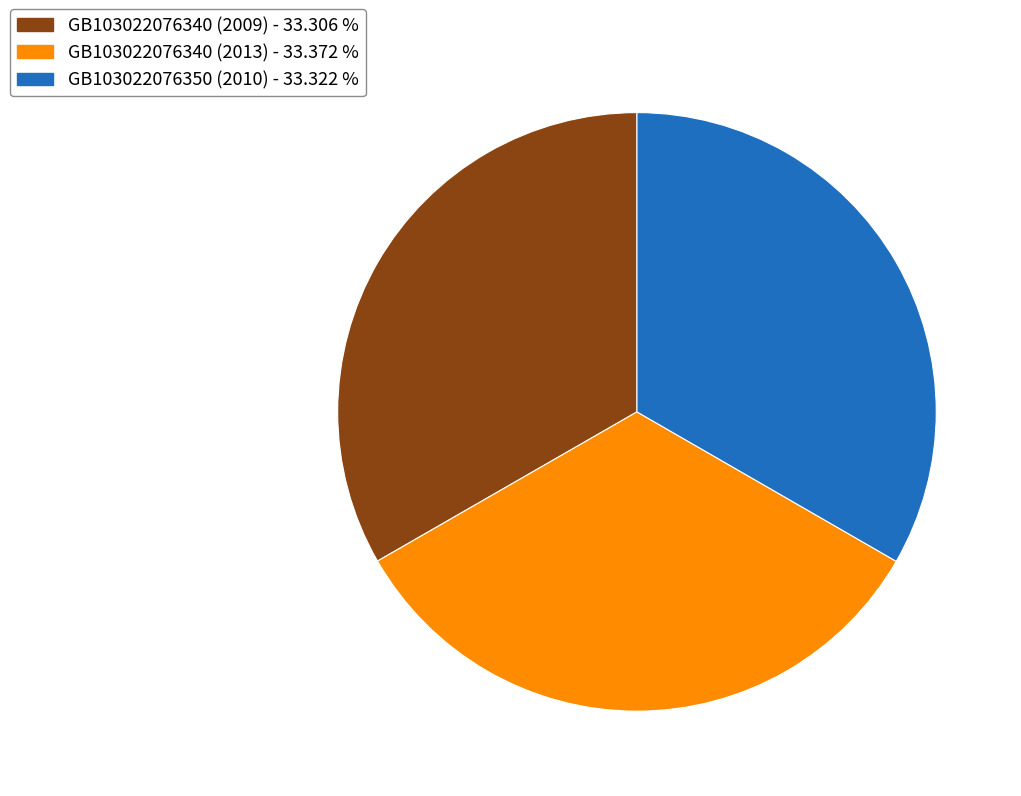

Is the sum of GB103022076340 (2013) - 33.372 % and GB103022076340 (2009) - 33.306 % greater than half?

Yes